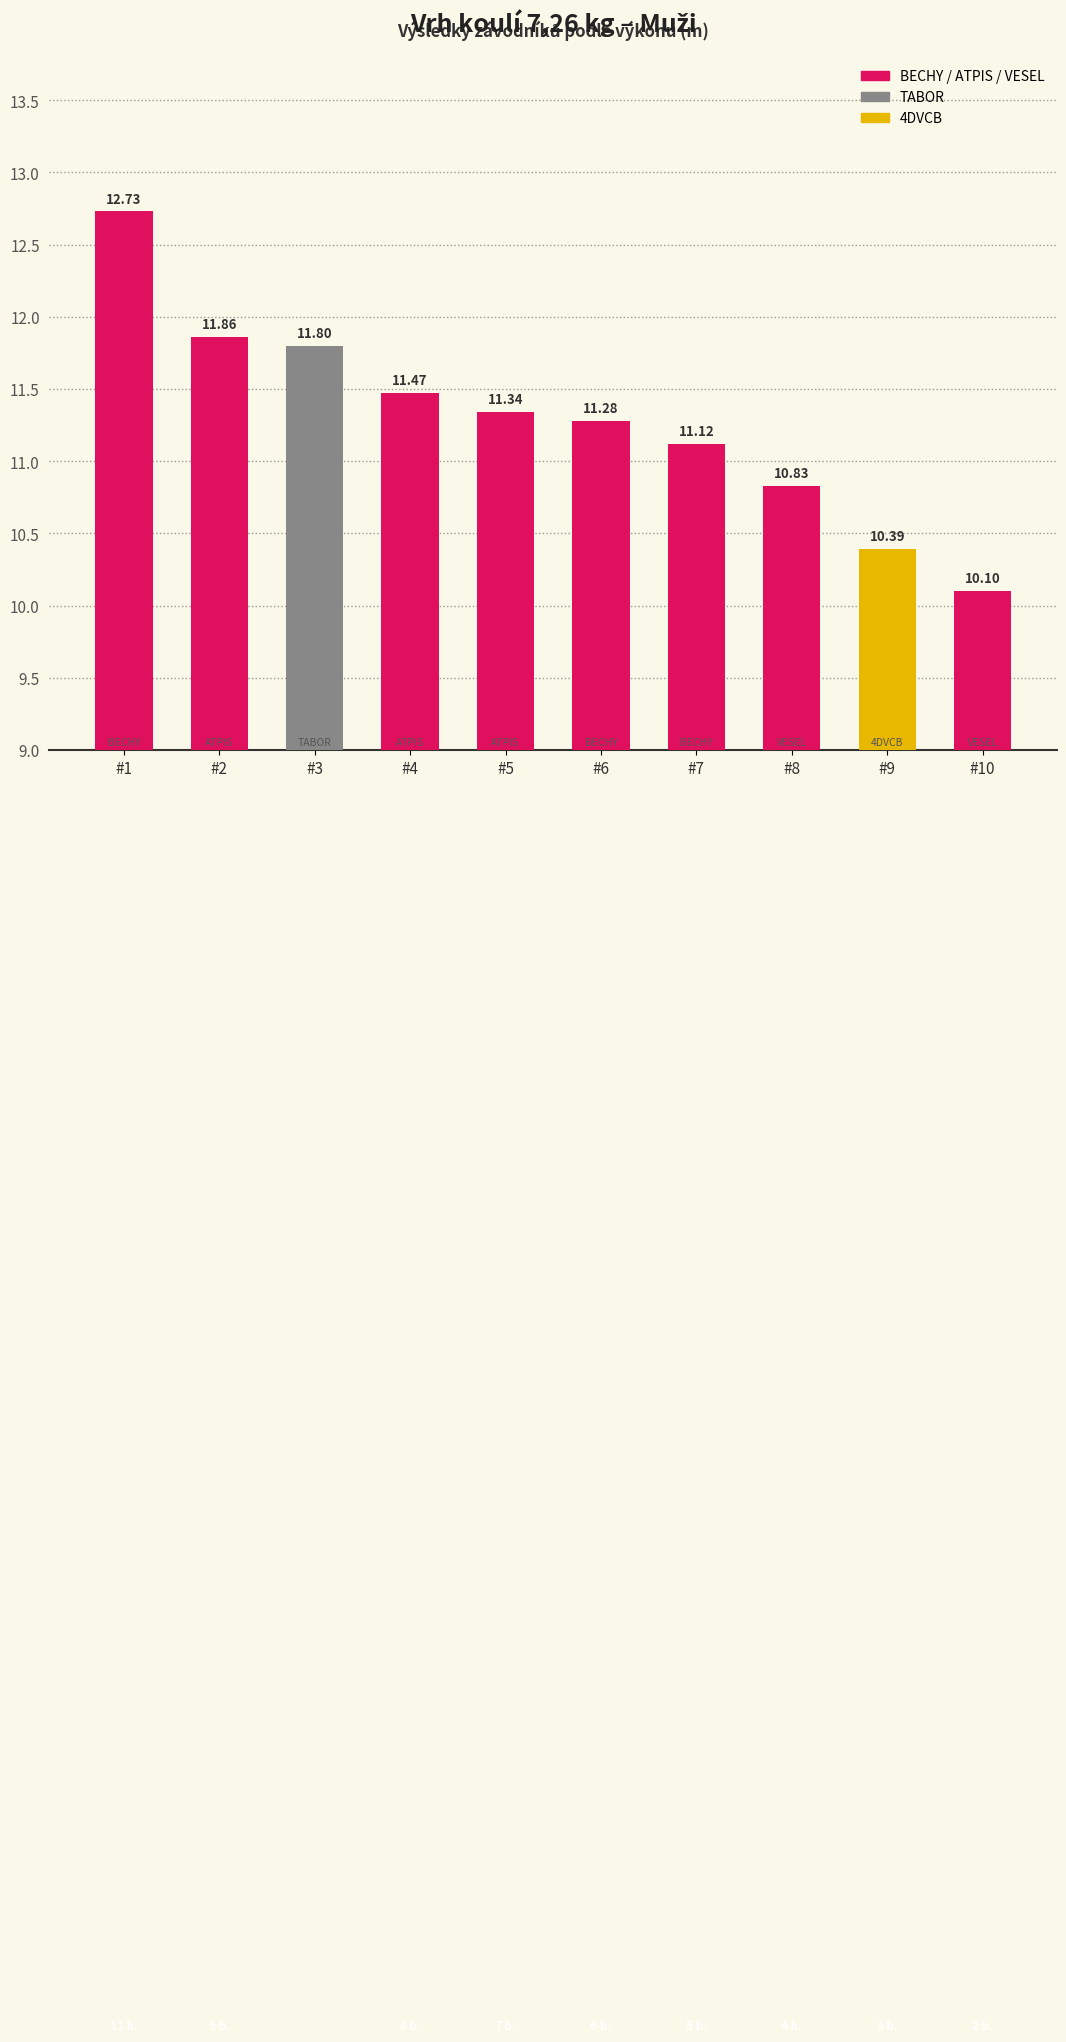

The value at #5 is 11.3. True or false?

True